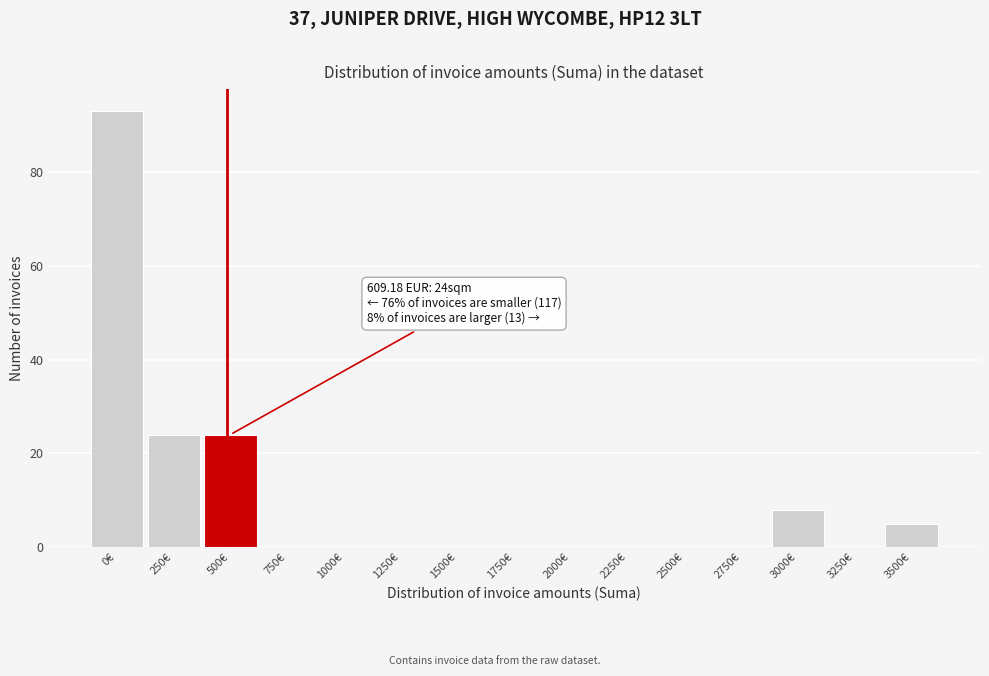

Reading left to right, what are all the values shown in this chart?

0€=93	250€=24	500€=24	750€=0	1000€=0	1250€=0	1500€=0	1750€=0	2000€=0	2250€=0	2500€=0	2750€=0	3000€=8	3250€=0	3500€=5